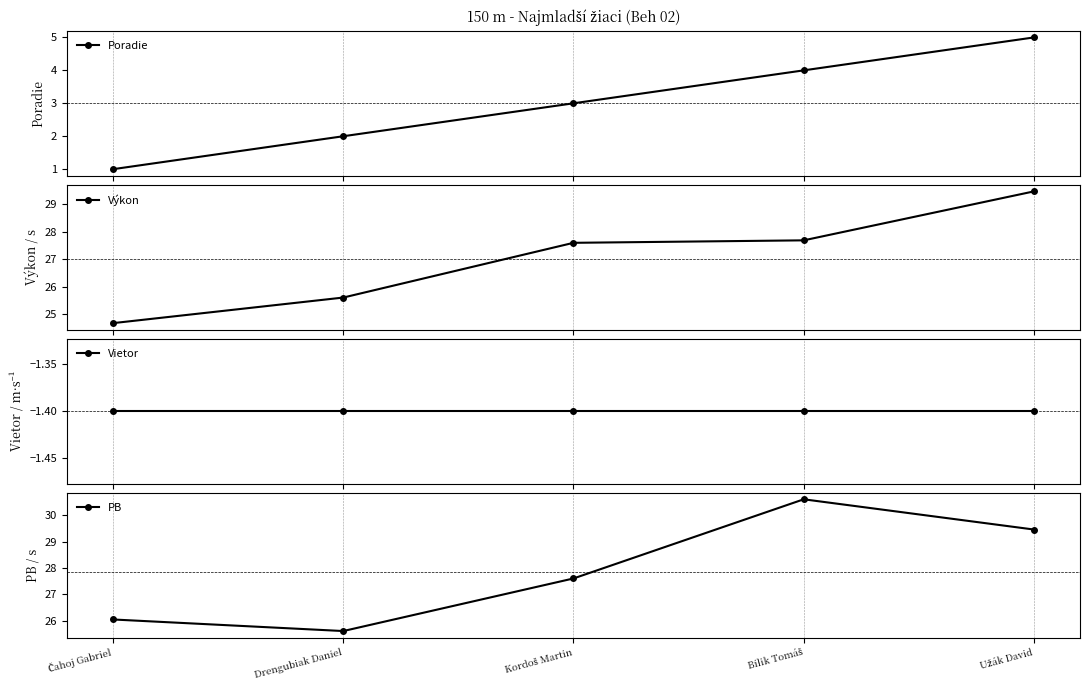

Where is the first local minimum for PB?

Drengubiak Daniel